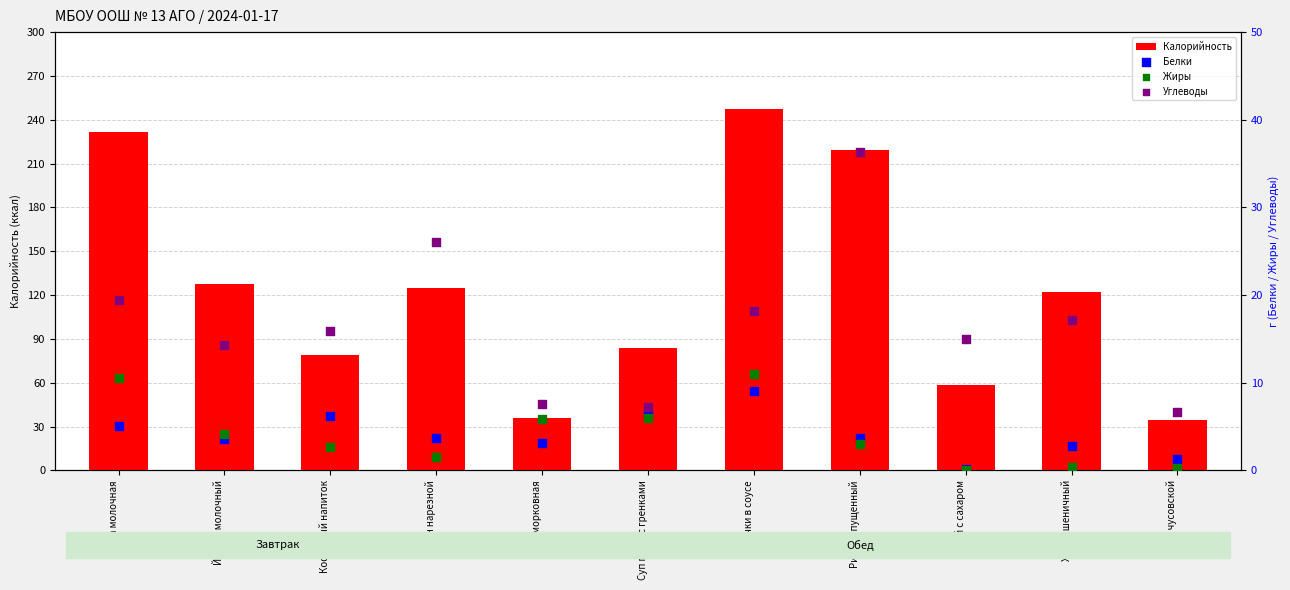

Is the value of Белки at Кофейный напиток greater than the value of Углеводы at Рис припущенный?

No